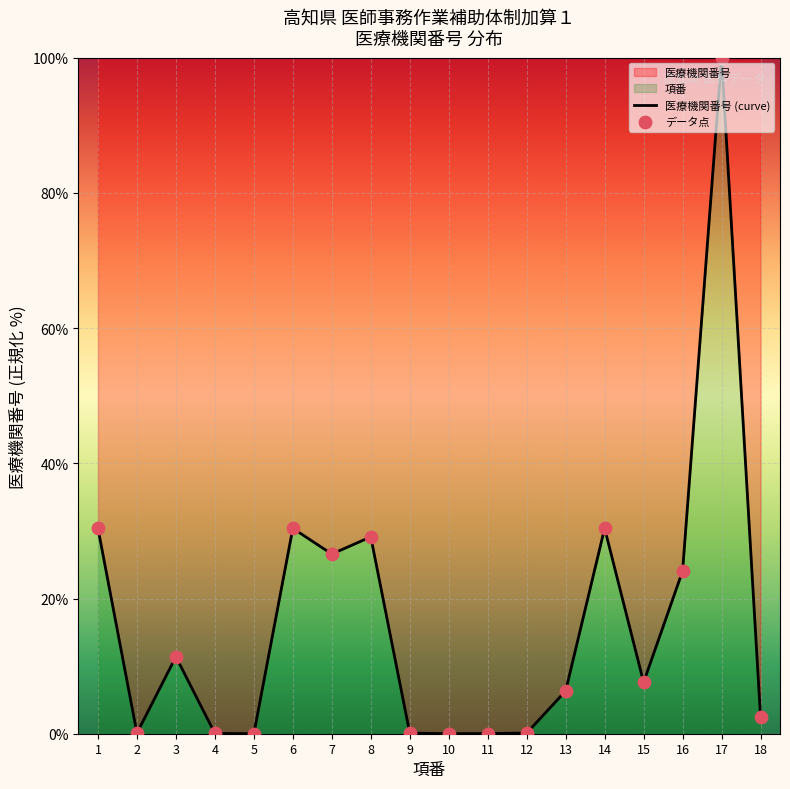

Approximately how many times larger is the value at 16 compared to 3?

2.1